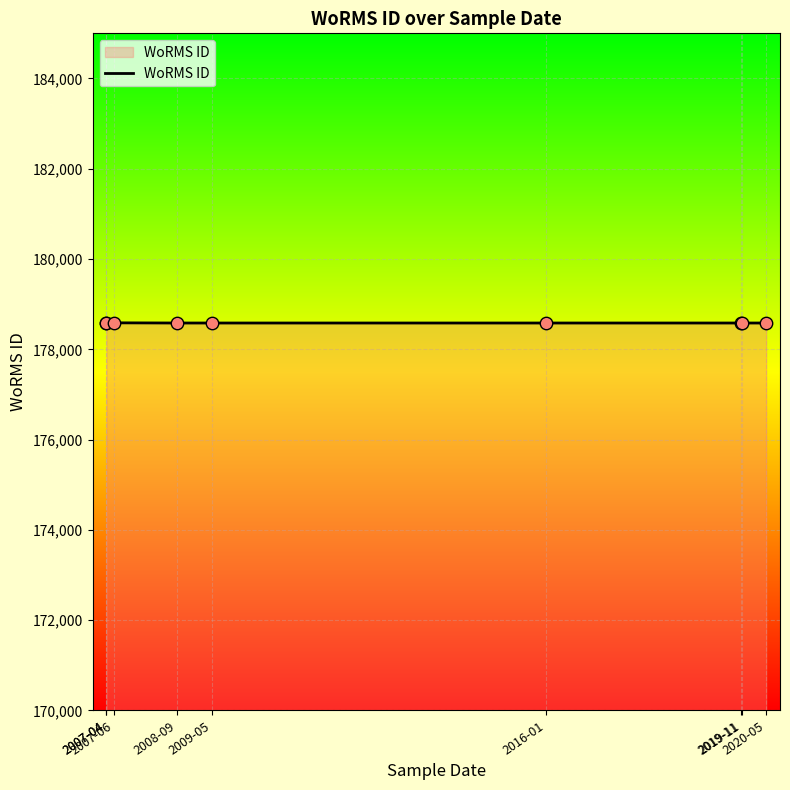

Between 2019-11 and 2007-04, which is larger?

2019-11